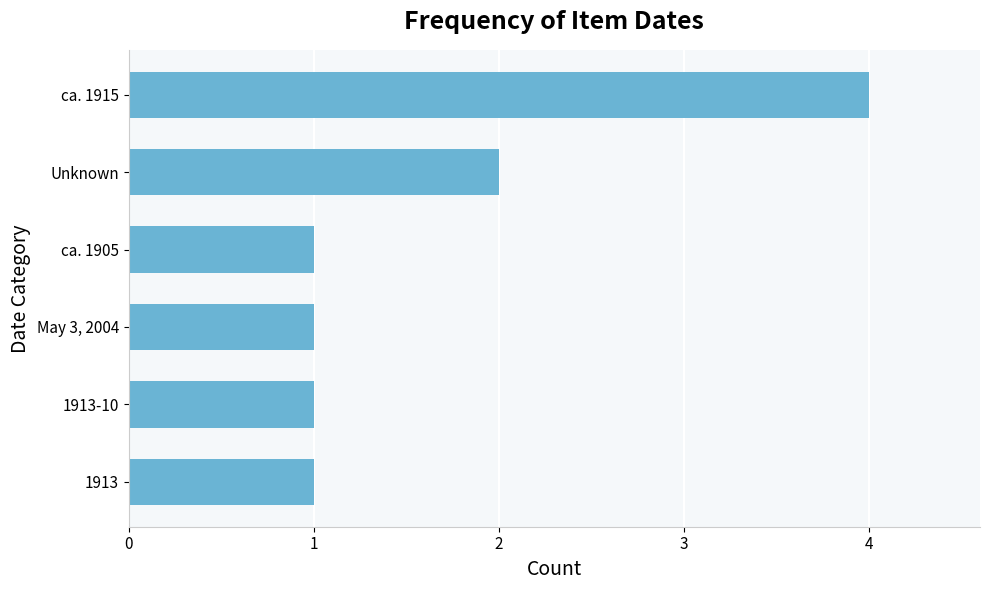

What is the average value?

2